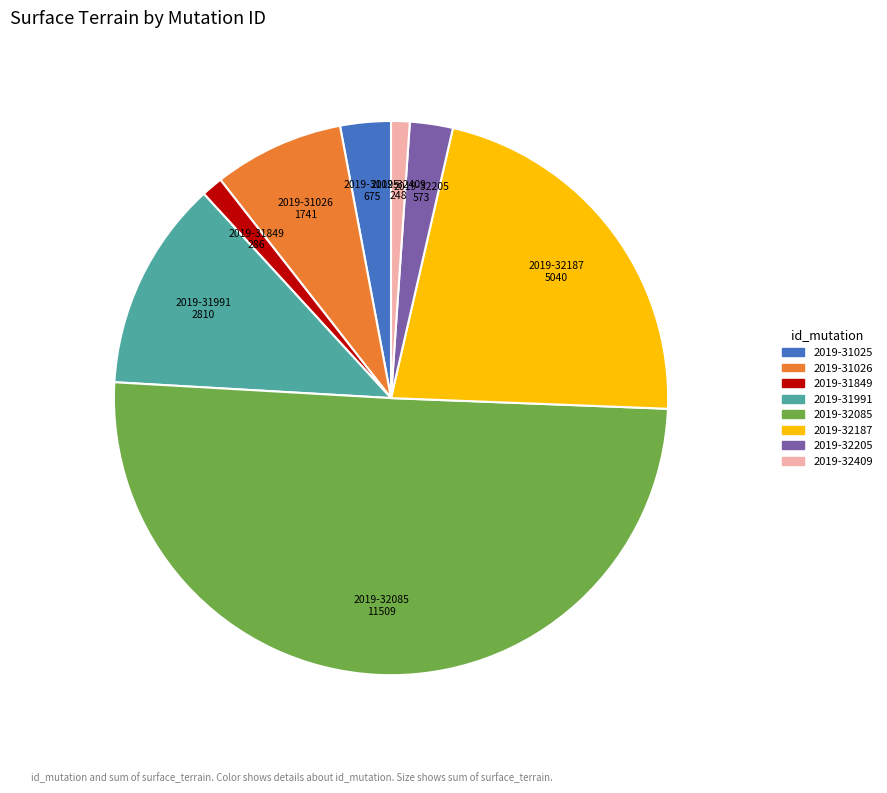

Combined, do 2019-32187 and 2019-31025 account for over 50%?

No